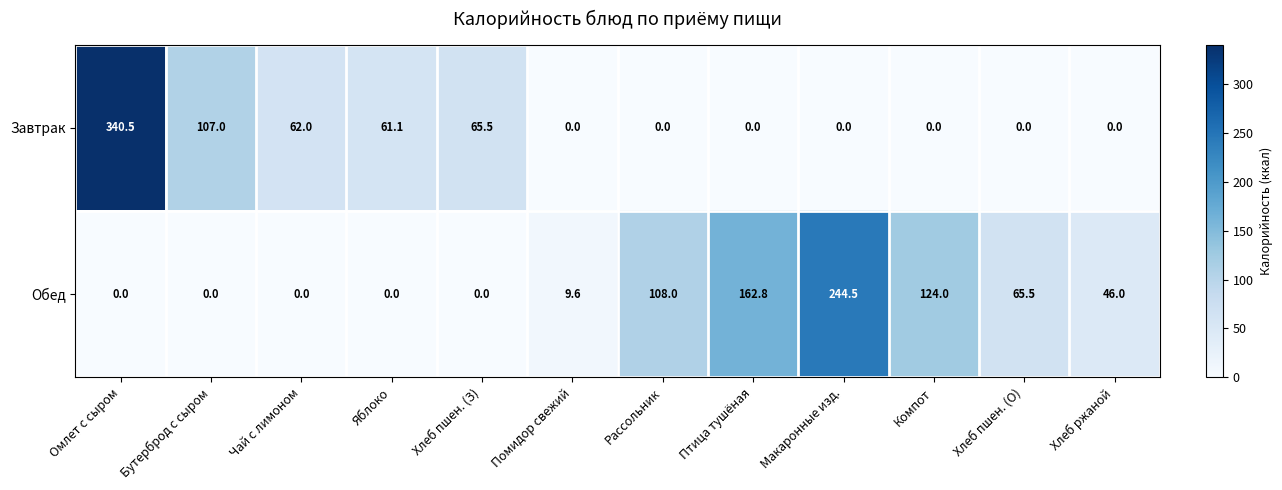

Rank the series by their average value, from lowest to highest.

Завтрак, Обед